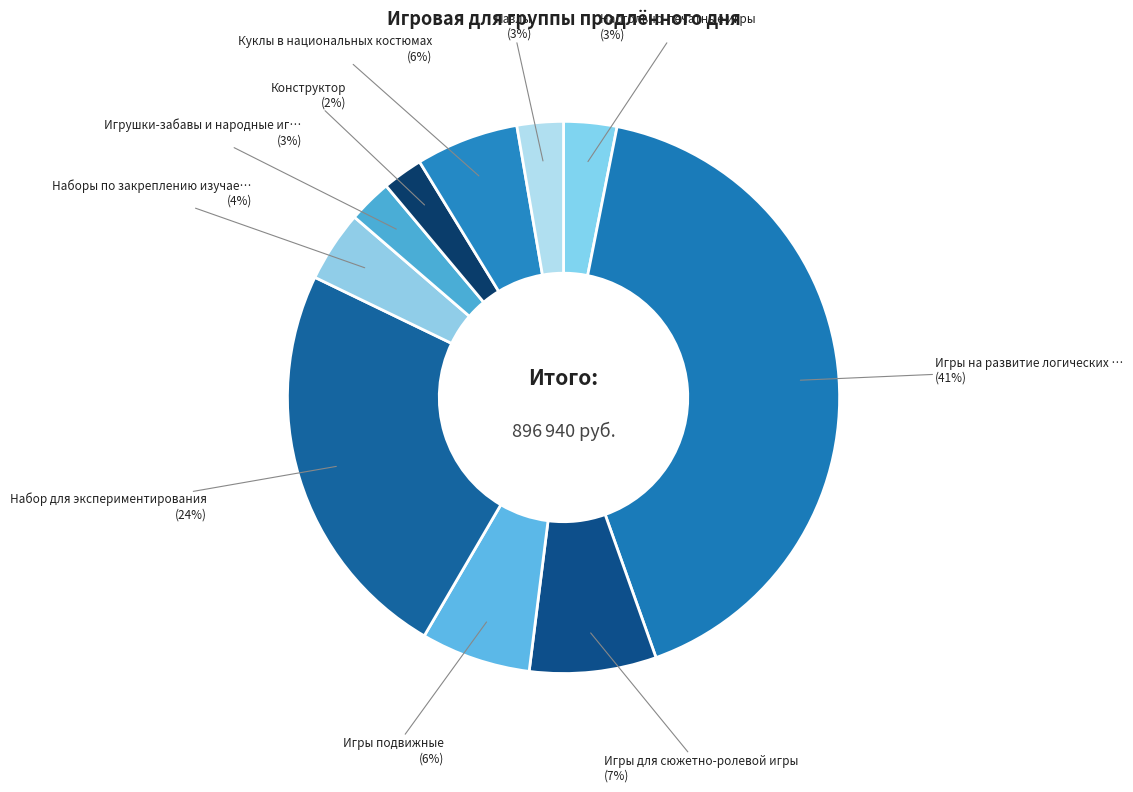

Count the number of slices in the pie.

10